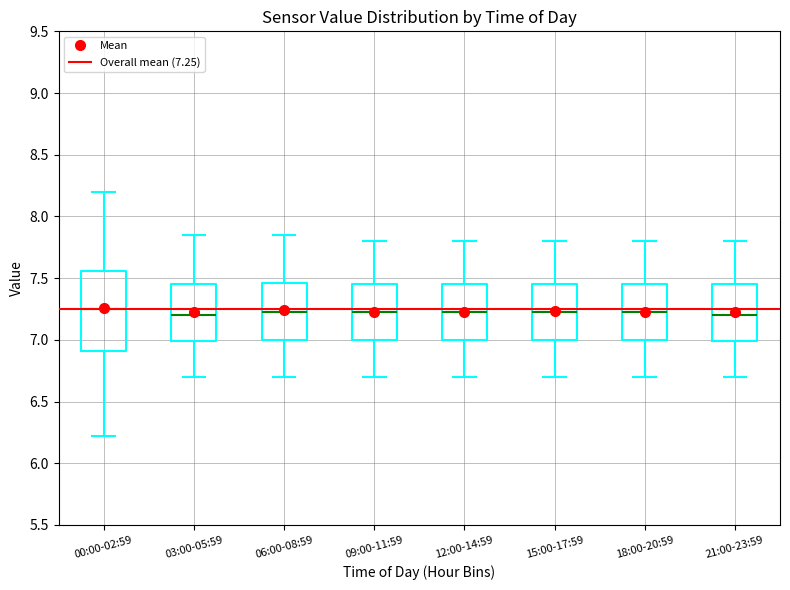

Reading left to right, read every box against the y-axis: the position of its median line, the range the box covers, and the ends of its whiskers. The values are not printed on the chart, so give them approximately, as read against the axis.

00:00-02:59: median 7.25, box 6.90 to 7.55, whiskers 6.20 to 8.20
03:00-05:59: median 7.20, box 7.00 to 7.45, whiskers 6.70 to 7.85
06:00-08:59: median 7.25, box 7.00 to 7.45, whiskers 6.70 to 7.85
09:00-11:59: median 7.25, box 7.00 to 7.45, whiskers 6.70 to 7.80
12:00-14:59: median 7.25, box 7.00 to 7.45, whiskers 6.70 to 7.80
15:00-17:59: median 7.25, box 7.00 to 7.45, whiskers 6.70 to 7.80
18:00-20:59: median 7.25, box 7.00 to 7.45, whiskers 6.70 to 7.80
21:00-23:59: median 7.20, box 7.00 to 7.45, whiskers 6.70 to 7.80